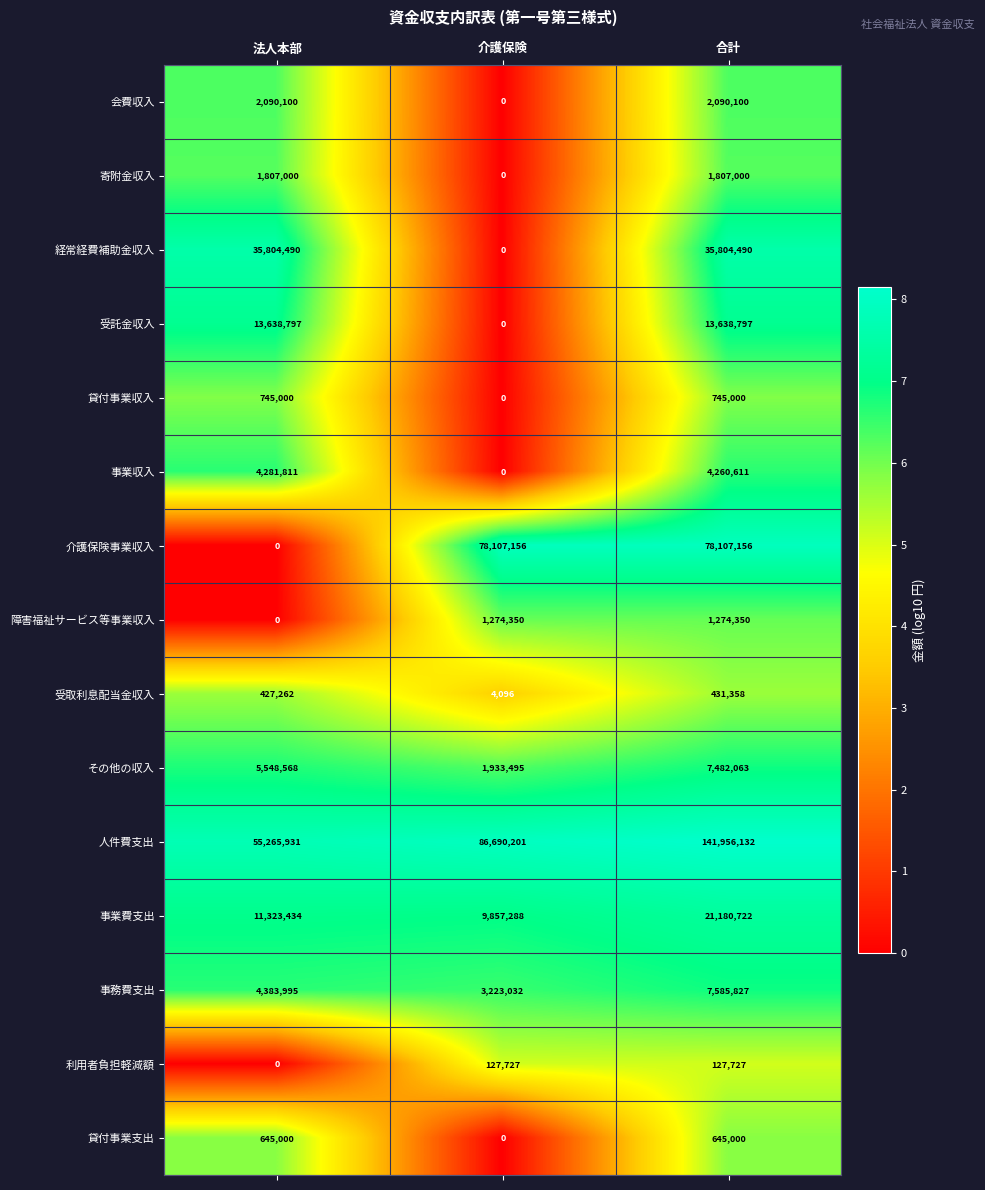

What is the greatest value displayed?

141956132